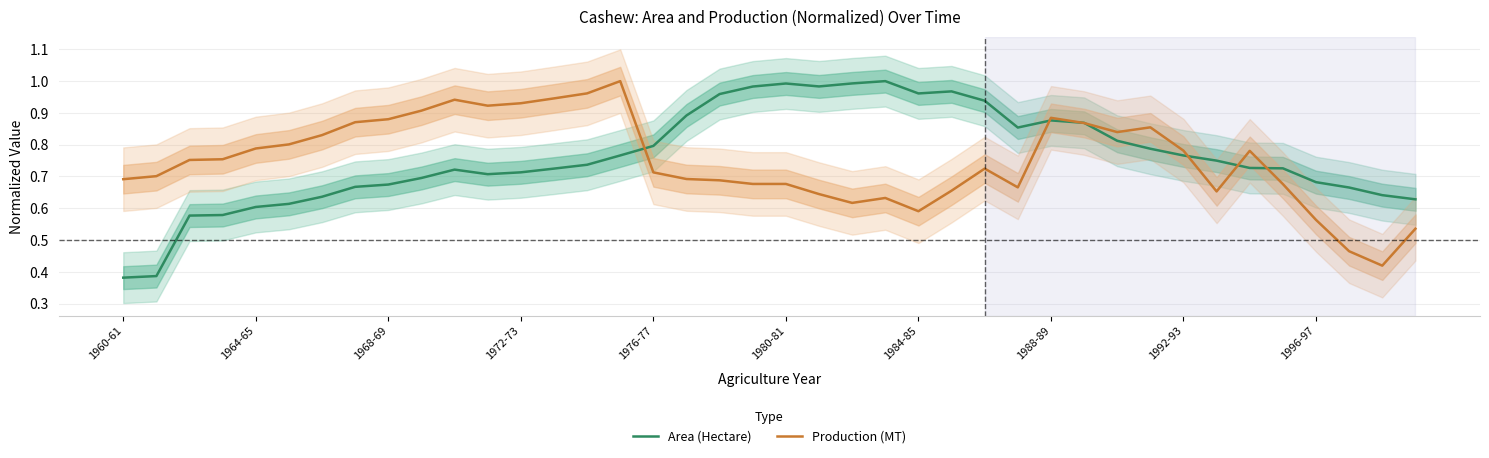

How many interior local peaks does the Production (MT) series have?

7